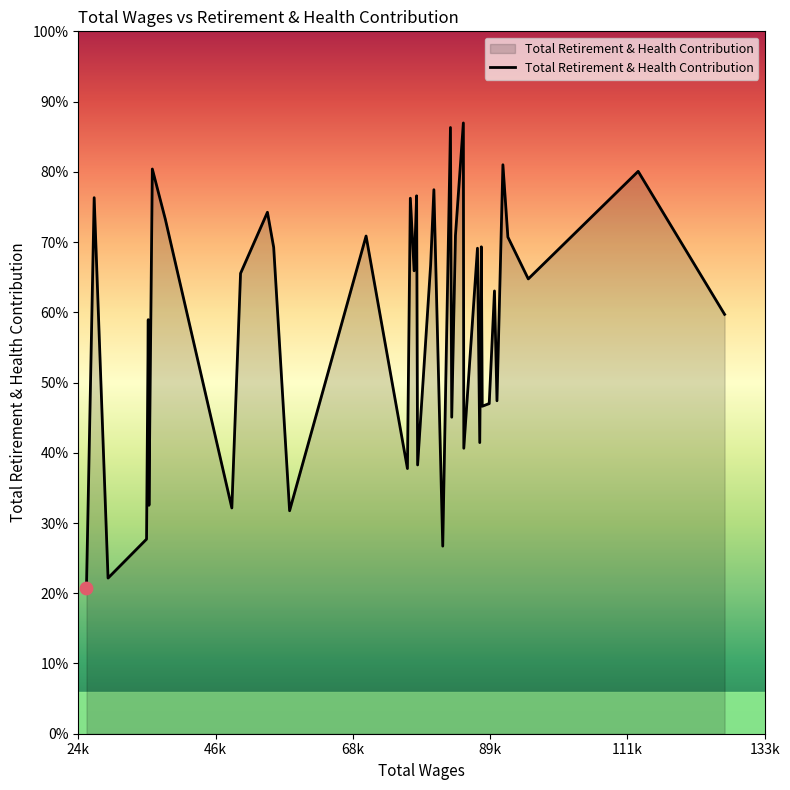

Is this an area chart (filled region under the line)?

Yes